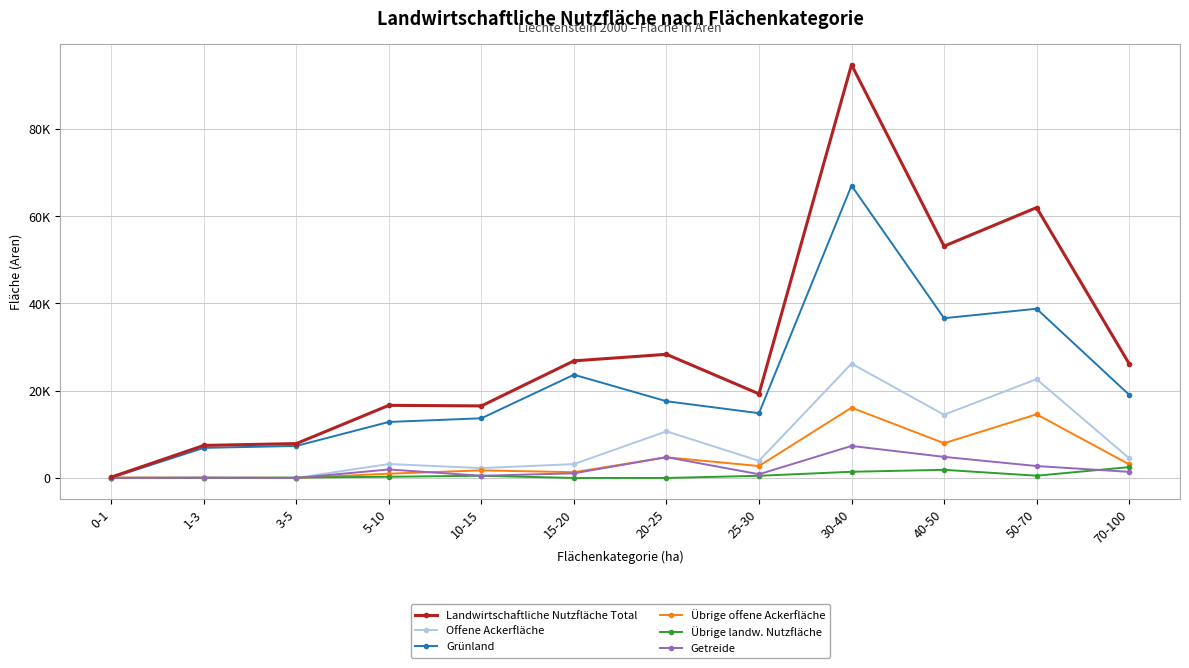

What is the sum of the Getreide values at 30-40 and 25-30?

8195